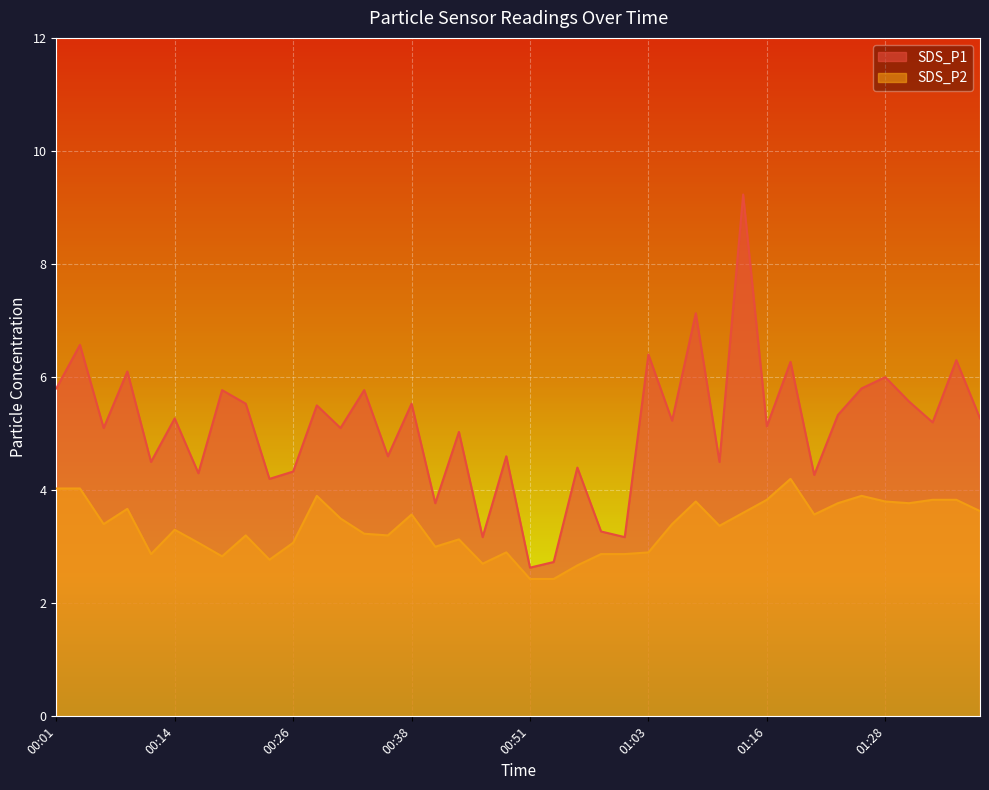

True or false: SDS_P1 and SDS_P2 intersect in this chart.

False